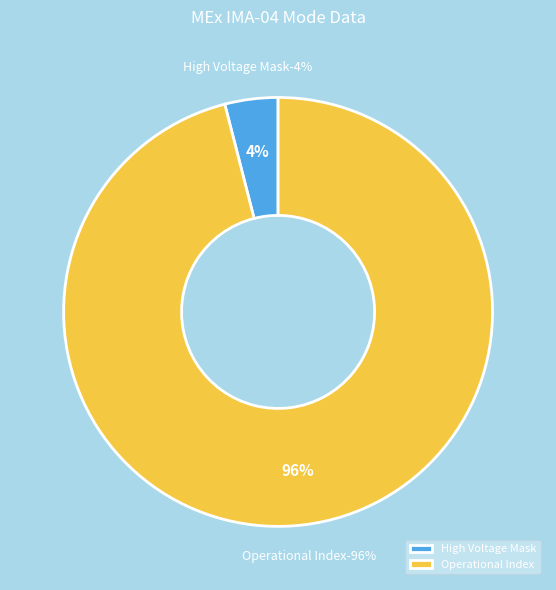

Does Operational Index represent more than half of the total?

Yes